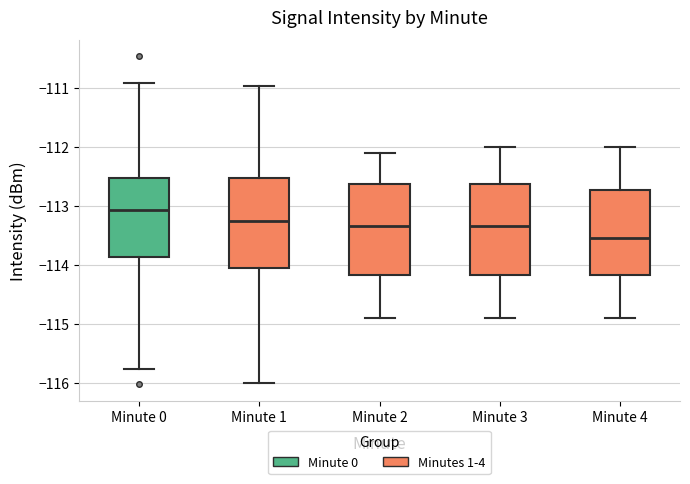

Which box's median line is the highest?

Minute 0